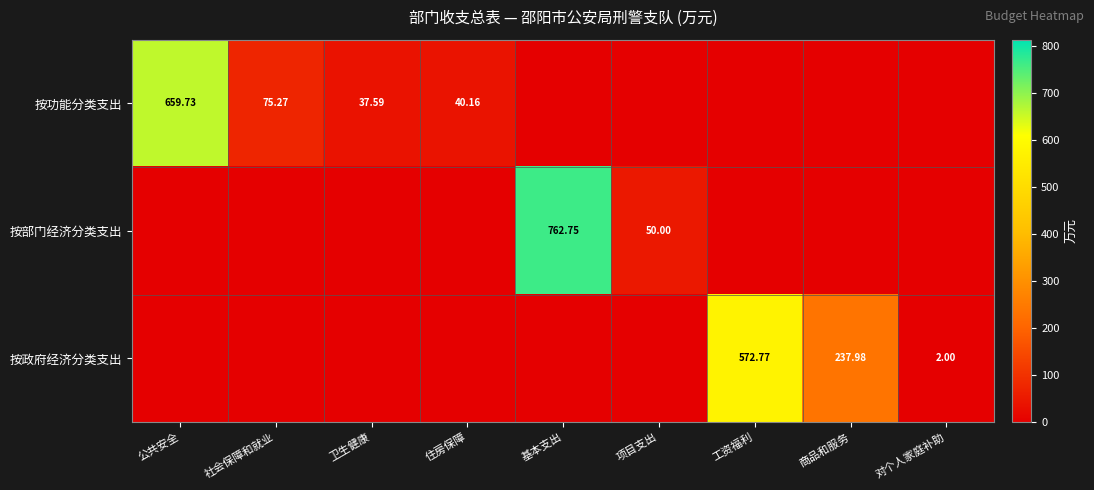

Is the value of 按政府经济分类支出 at 商品和服务 greater than the value of 按部门经济分类支出 at 项目支出?

Yes